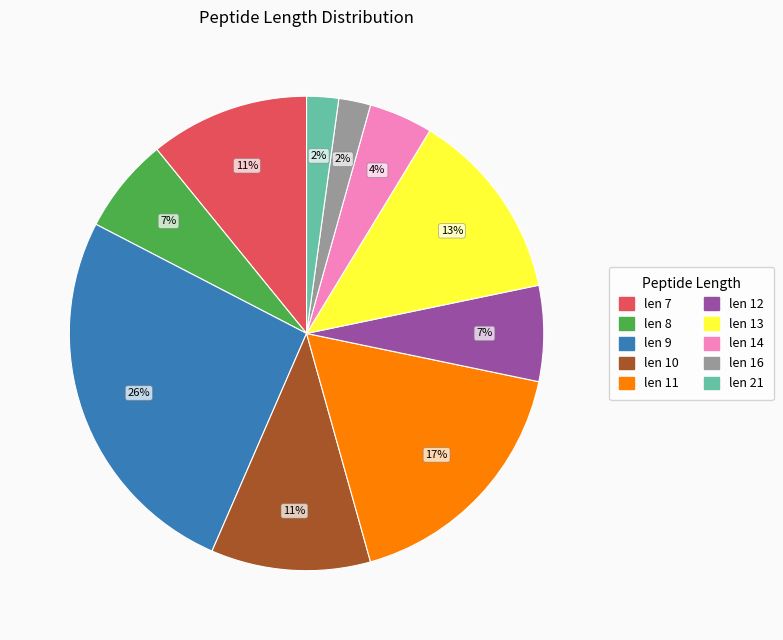

Count the number of slices in the pie.

10